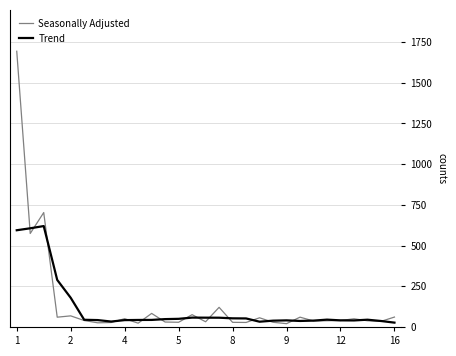

What is the greatest value displayed?

1693.9